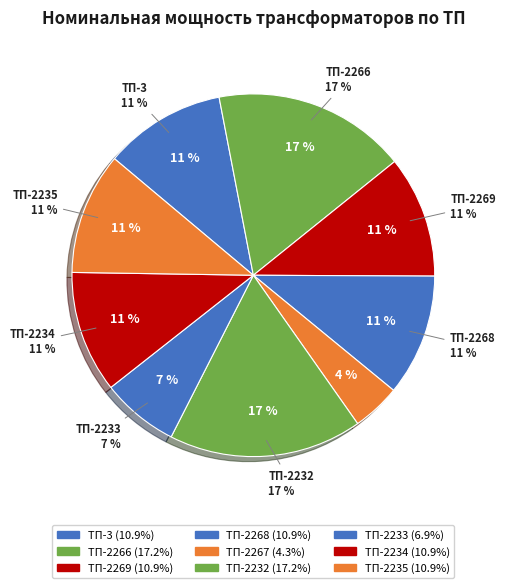

To the nearest percent, what portion does ТП-2232 represent?

17%